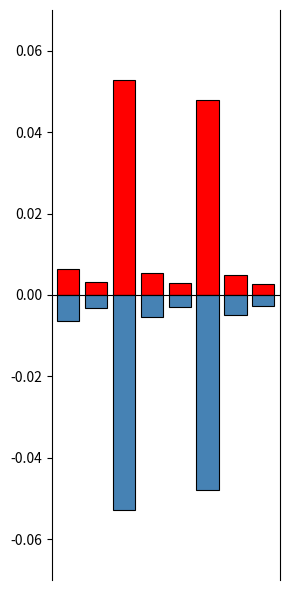

The 合计（负） series shows -0.0 at 0. True or false?

True